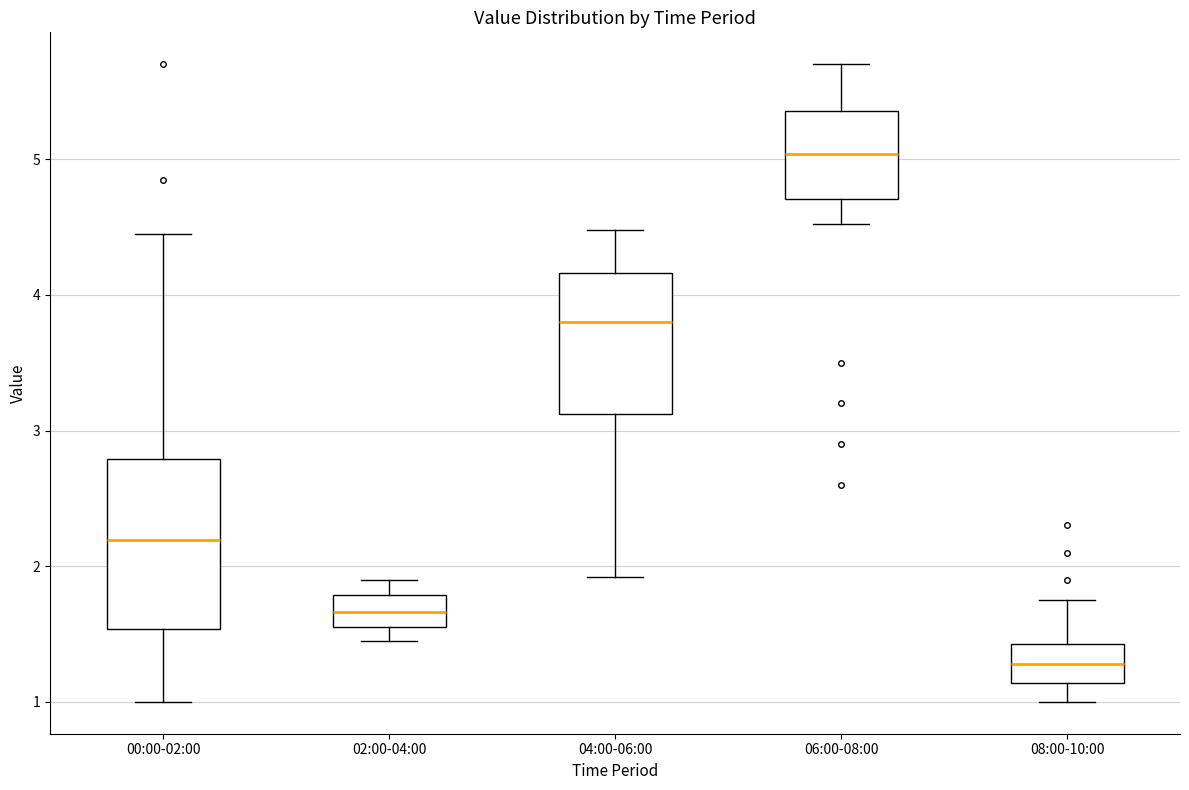

Comparing the boxes themselves (not the whiskers), which one is the tallest?

00:00-02:00